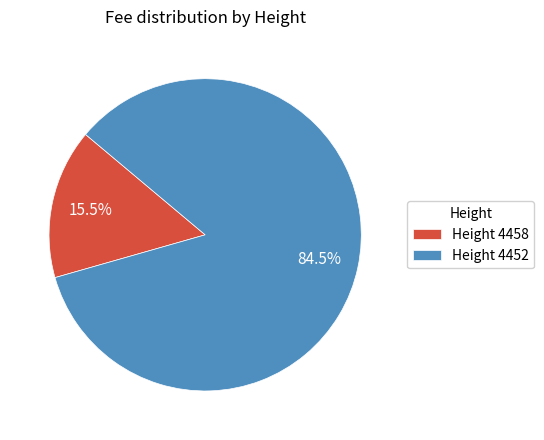

Which slice is the largest?

Height 4452